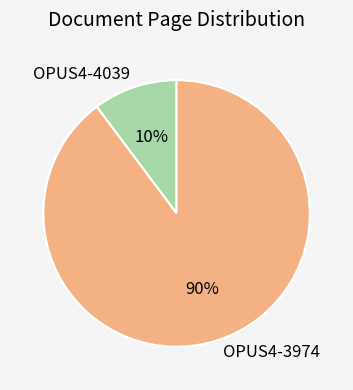

Which has a higher value, OPUS4-3974 or OPUS4-4039?

OPUS4-3974